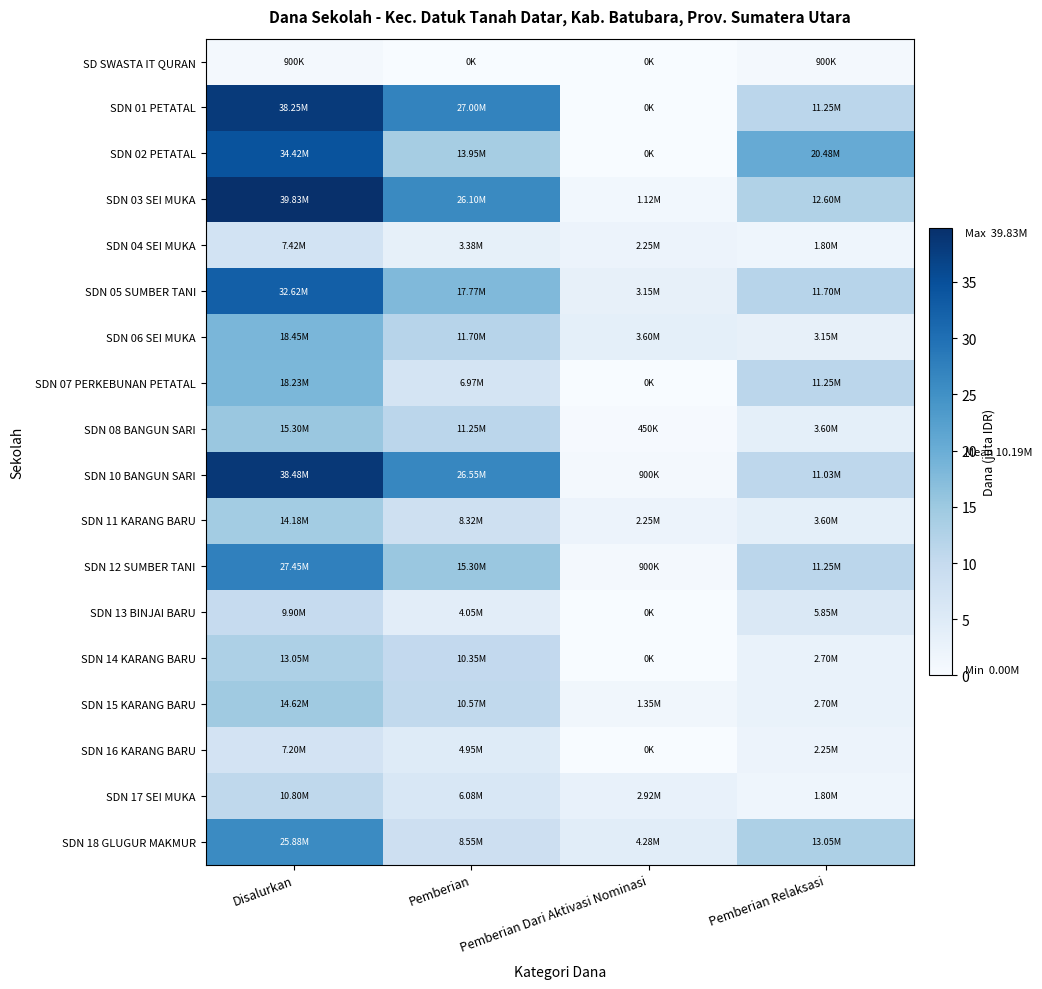

How many series are shown in this chart?

18